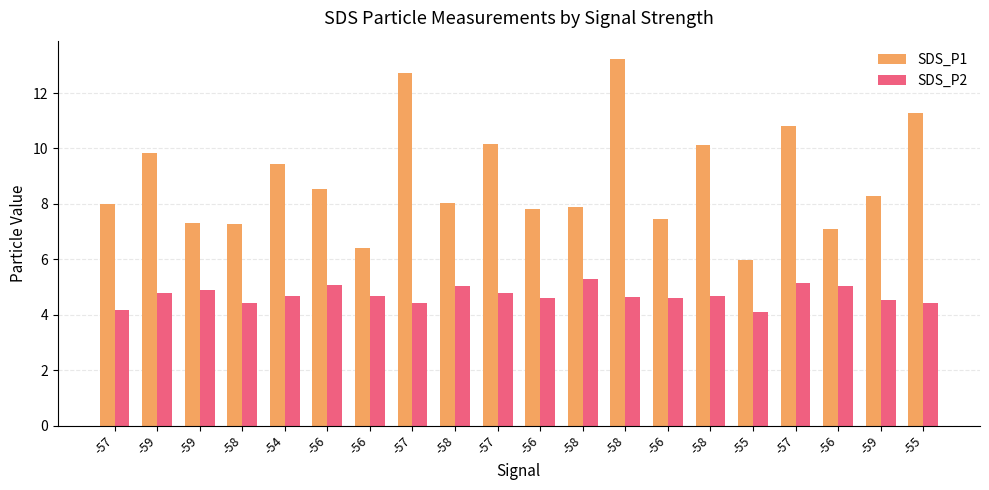

What is the value of the SDS_P1 bar at the 18th from the left?

8.6